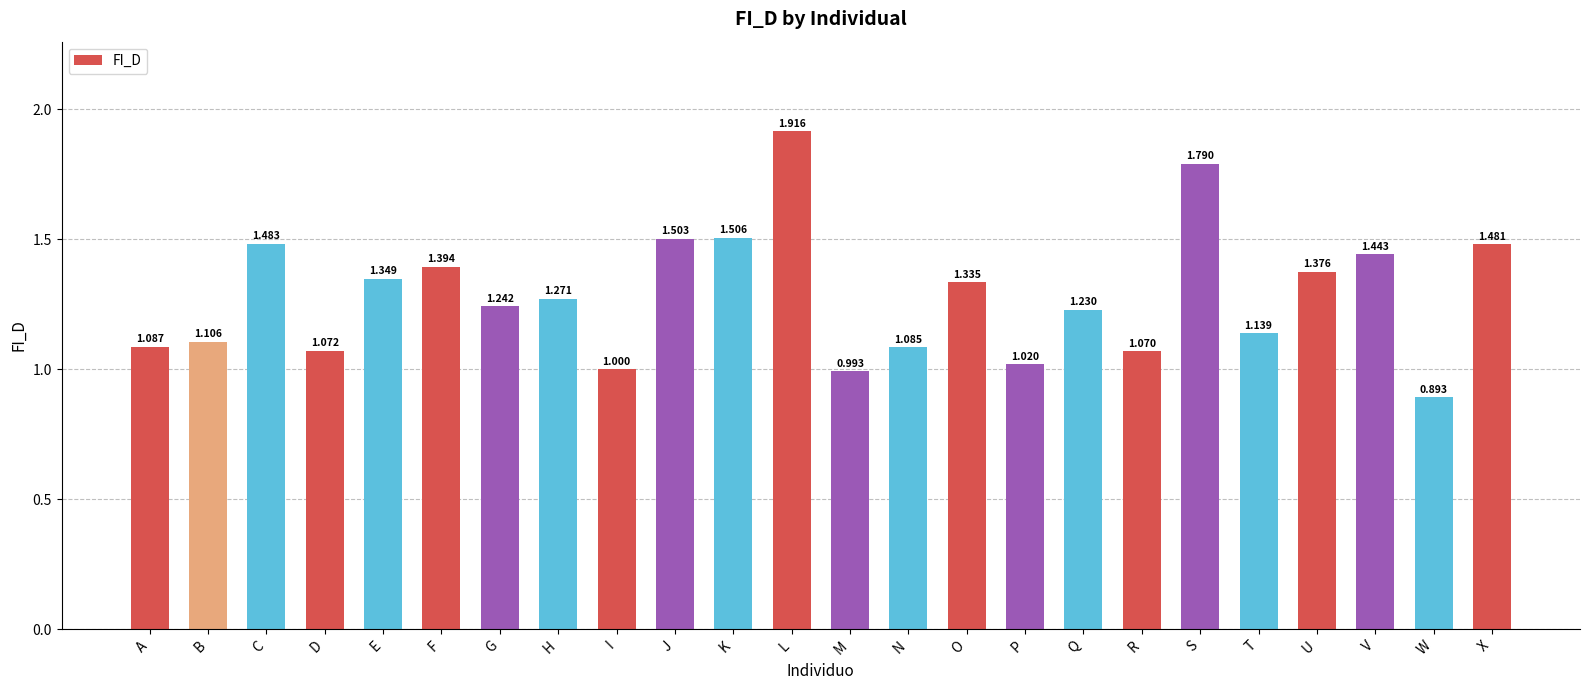

Where does the data first go above 1?

A